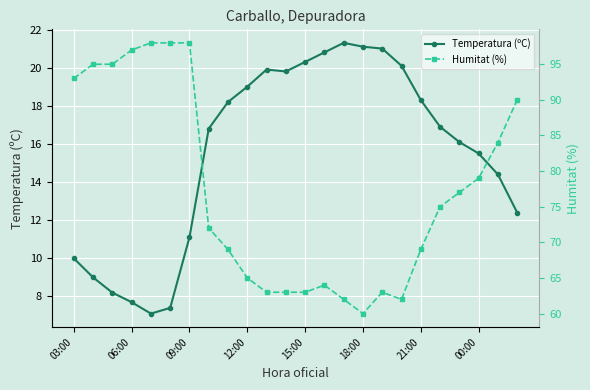

What is the minimum value for Temperatura (ºC)?

7.1